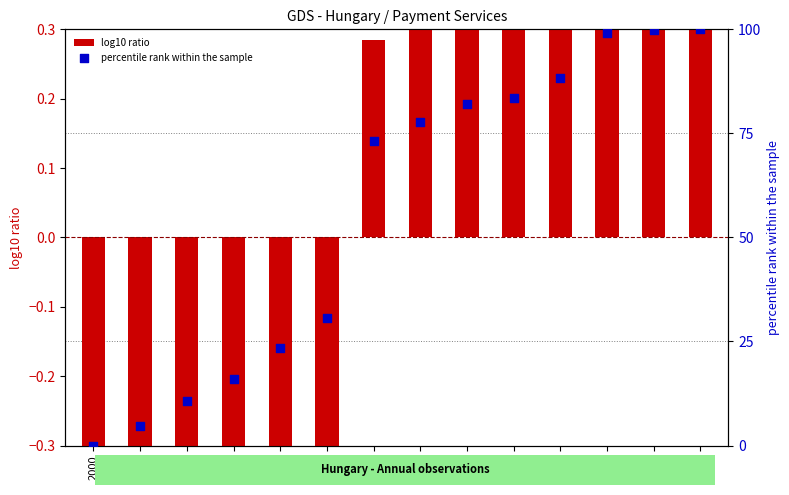

At how many categories does at least one series exceed 26?

9